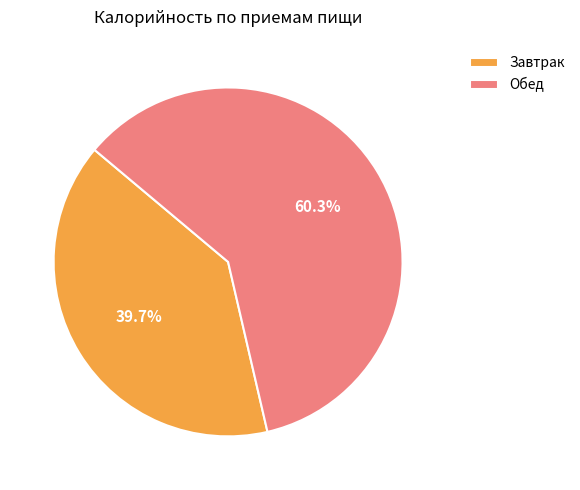

Is it true that Обед is 60% of the pie?

True